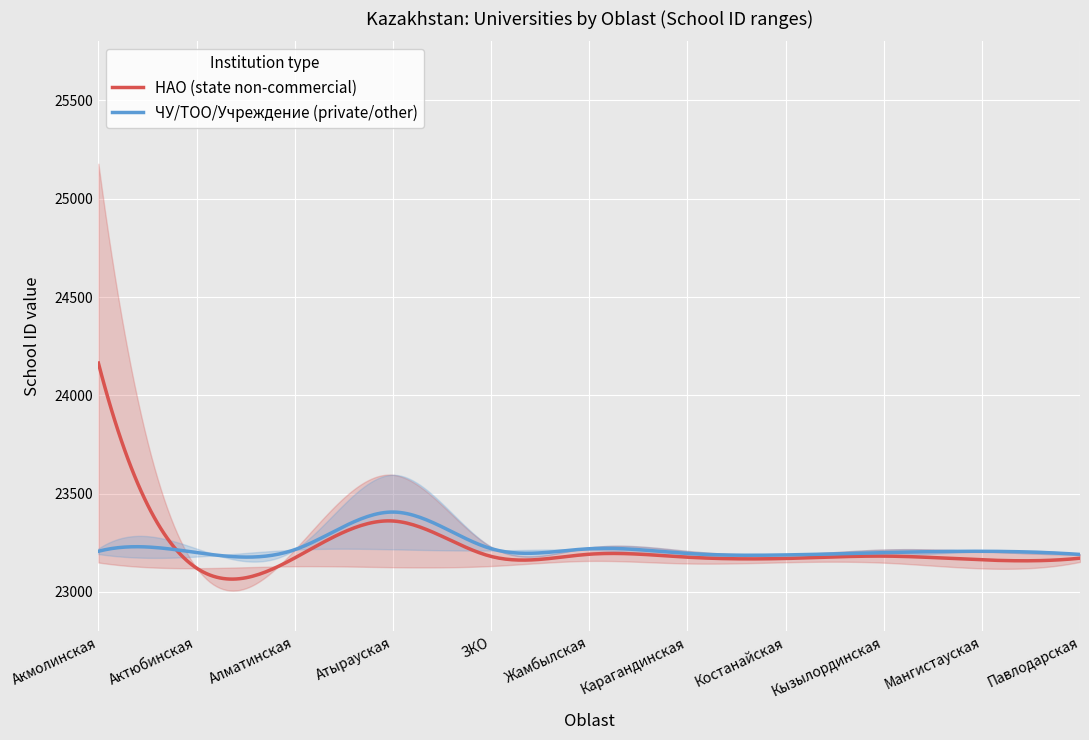

How many data points in ЧУ/ТОО/Учреждение (private/other) are less than 23215?

6